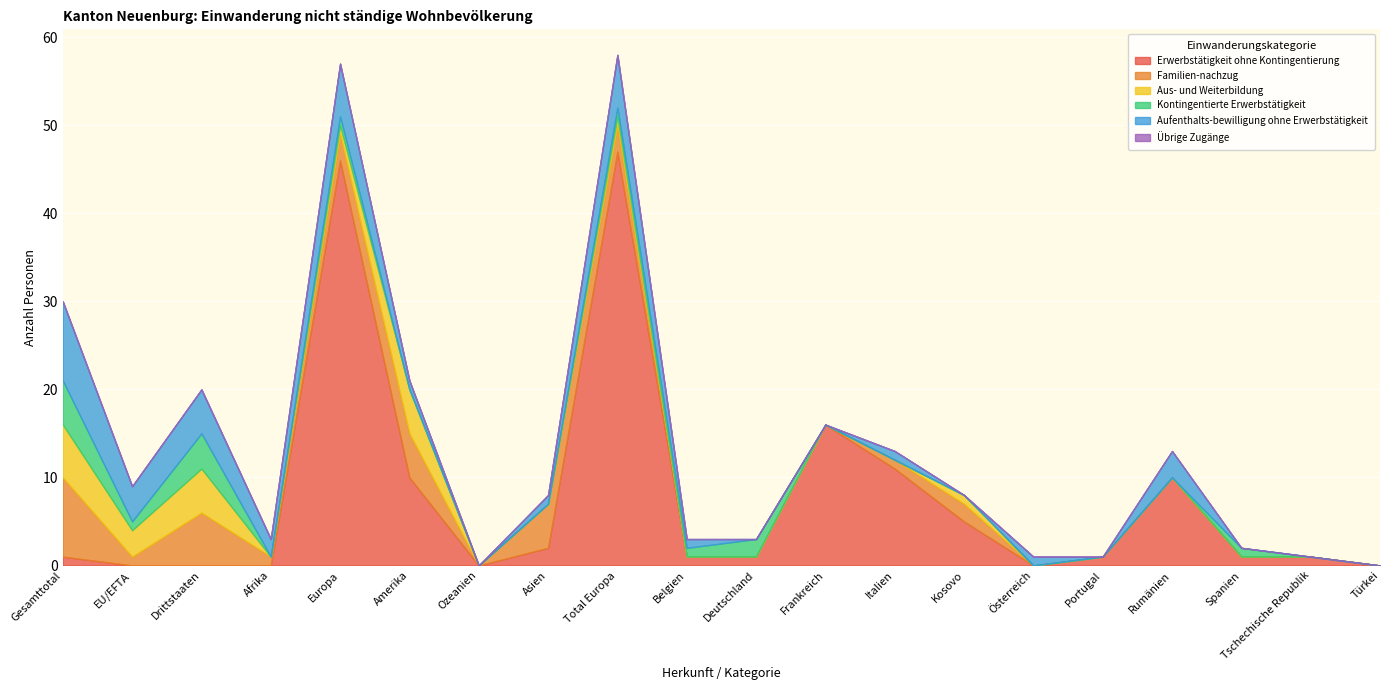

What is the value of the Erwerbstätigkeit ohne Kontingentierung point at the 12th from the left?

16